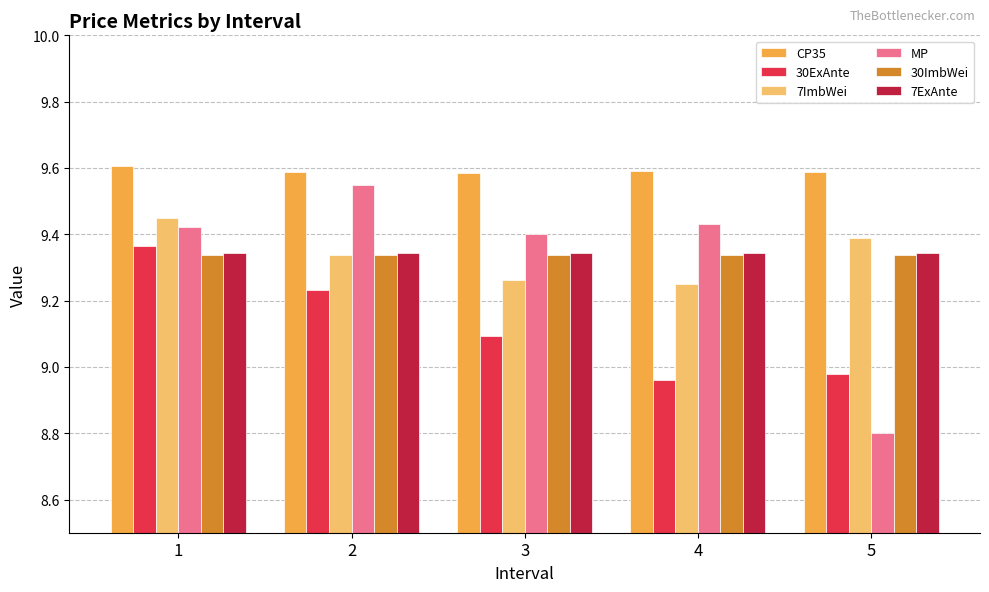

What is the total value across all series at 4?

55.9